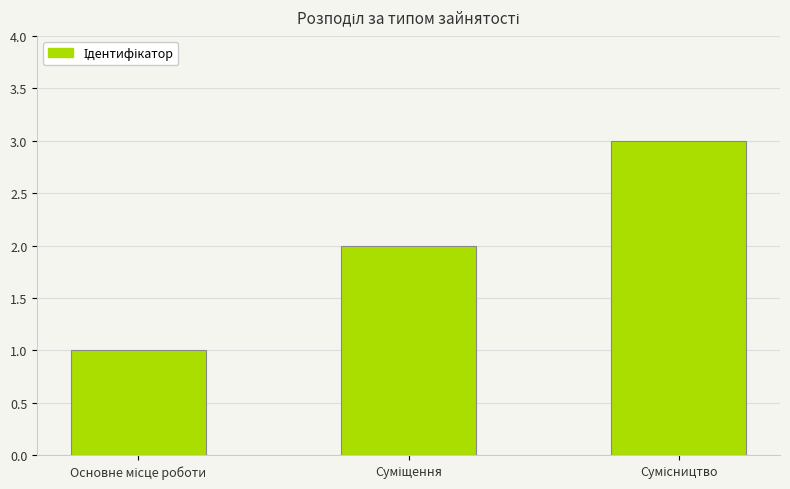

What is the maximum value shown in the chart?

3